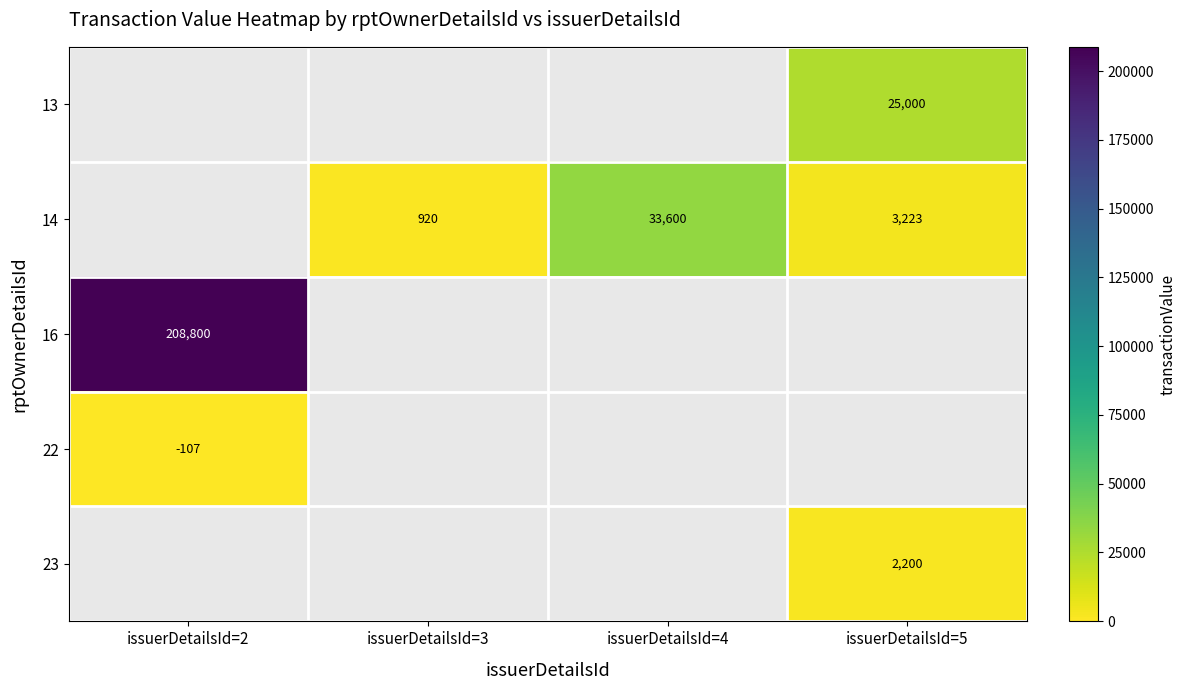

True or false: 16 has a value of 208800 at issuerDetailsId=2.

True